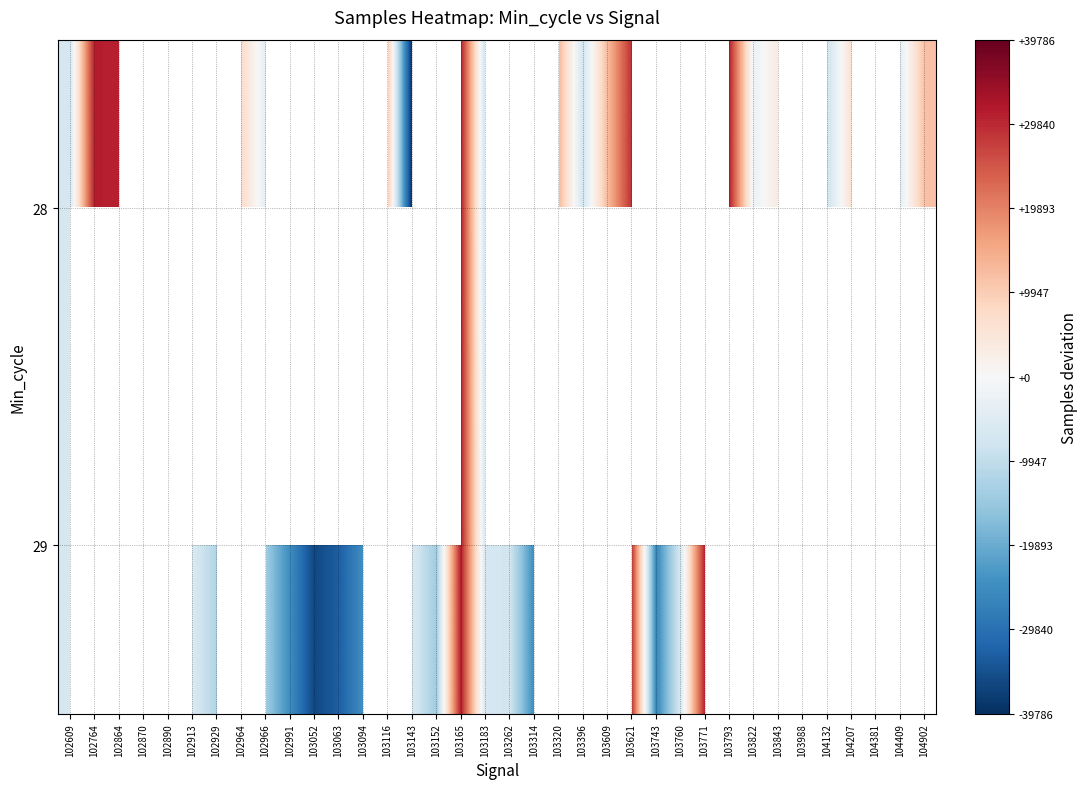

Read the 28 value at 103143.

-39786.2